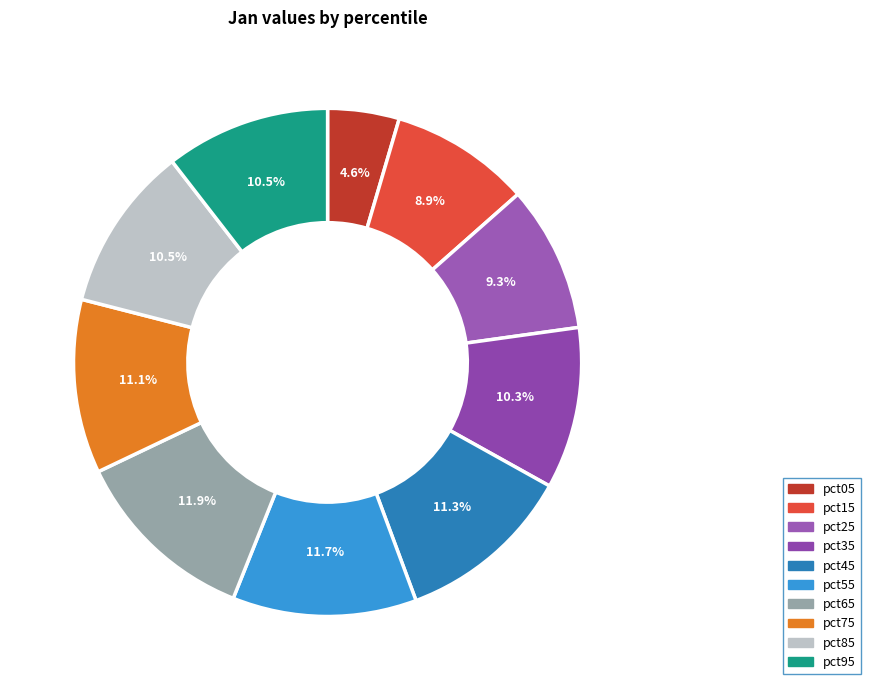

How many slices are in this pie chart?

10